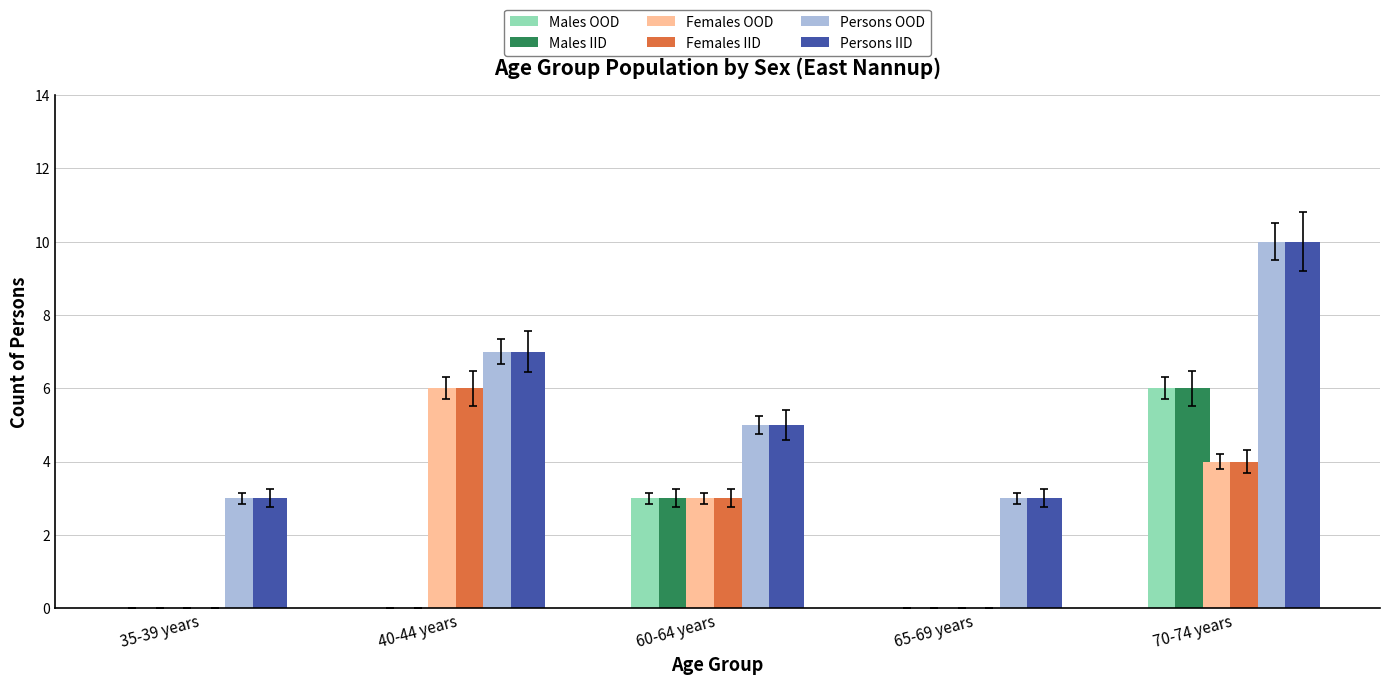

True or false: Persons IID has a value of 5 at 35-39 years.

False